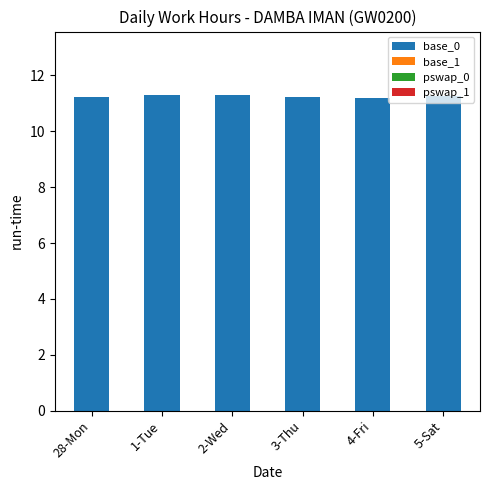

What is the sum of the values at 5-Sat and 1-Tue?

22.6